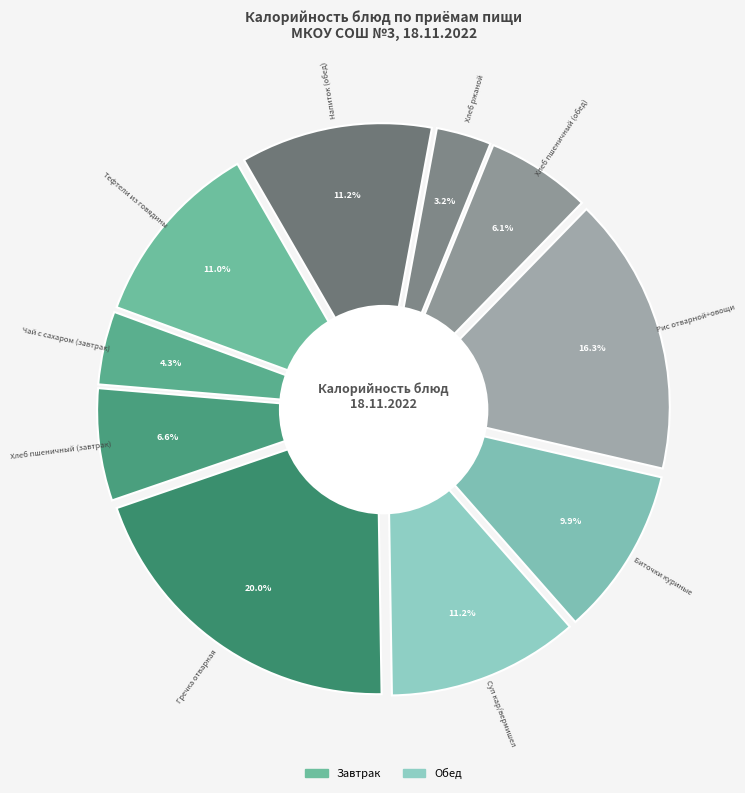

What is the ratio of the value at Хлеб ржаной to the value at Хлеб пшеничный (завтрак)?

0.5